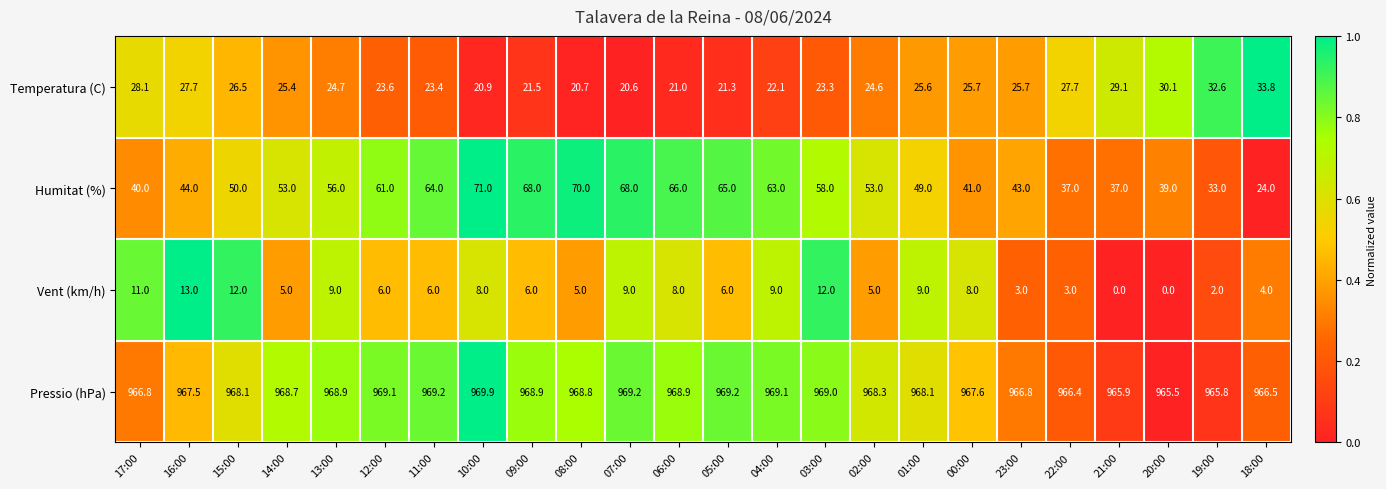

Is it true that Pressio (hPa) equals 968.9 at 09:00?

True